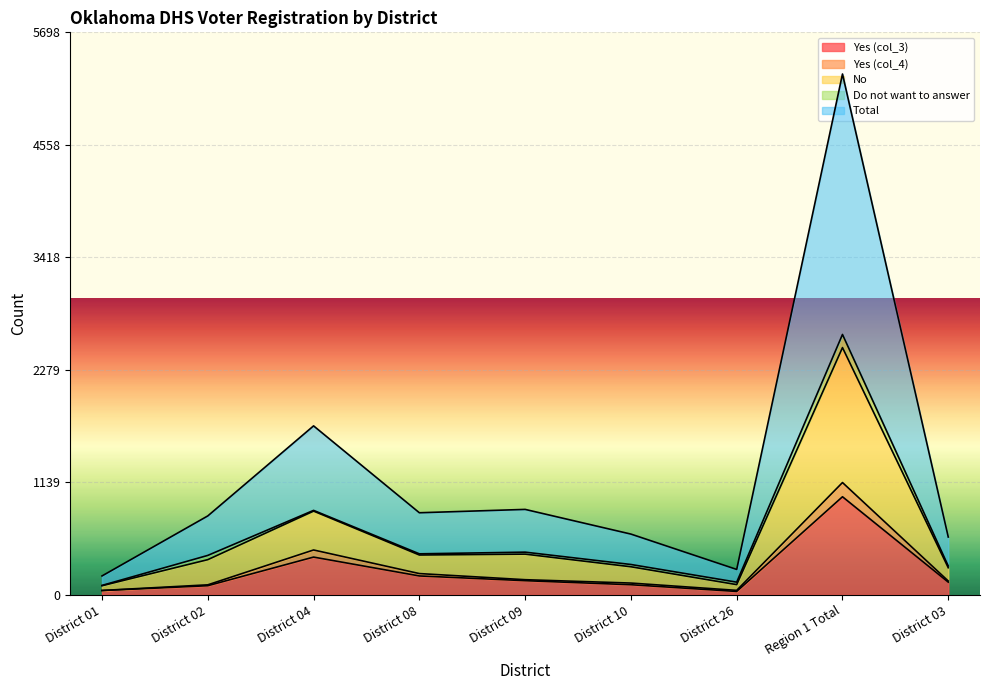

The value of Yes (col_3) at District 04 is 383. True or false?

True